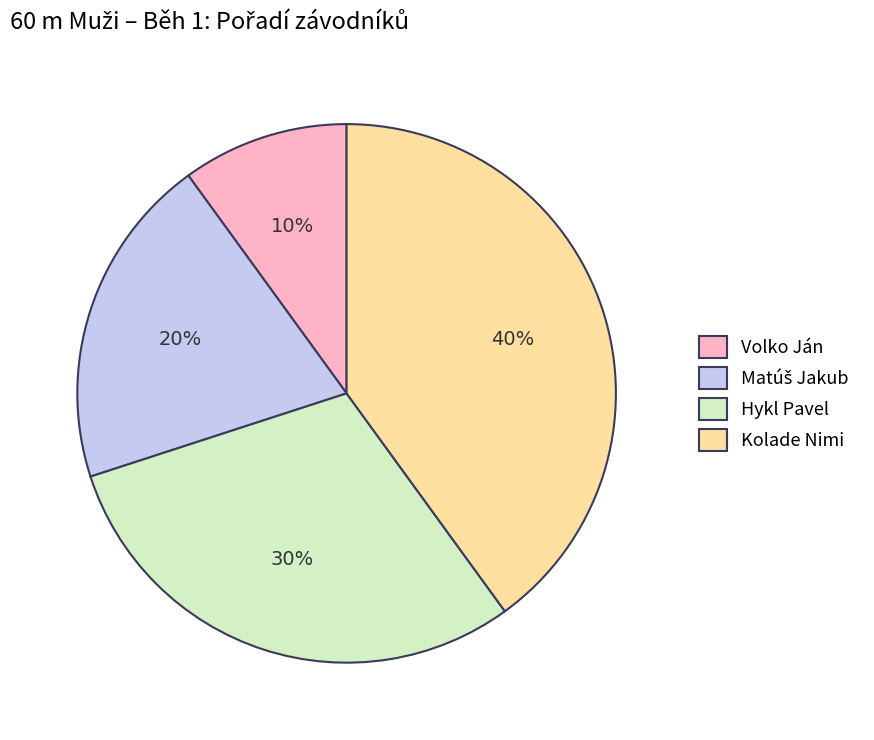

To the nearest percent, what portion does Hykl Pavel represent?

30%